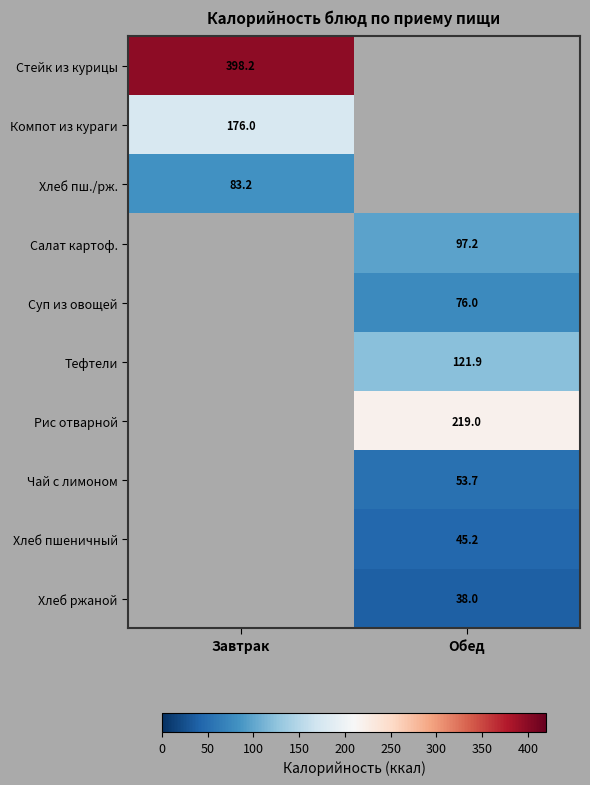

List the labels in order of Чай с лимоном value, smallest first.

Завтрак, Обед